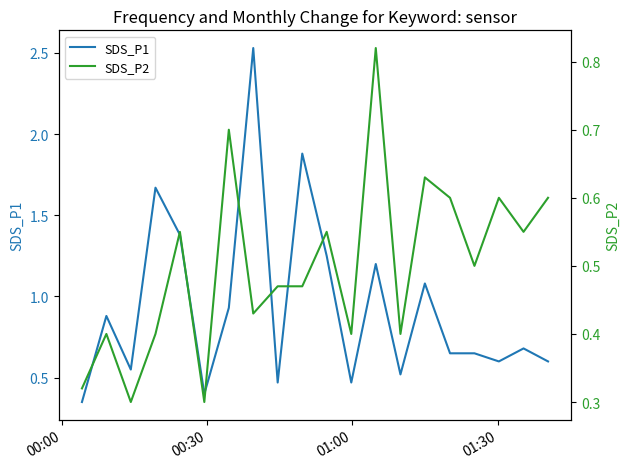

What is the value of the SDS_P1 point at the 16th from the left?

0.7